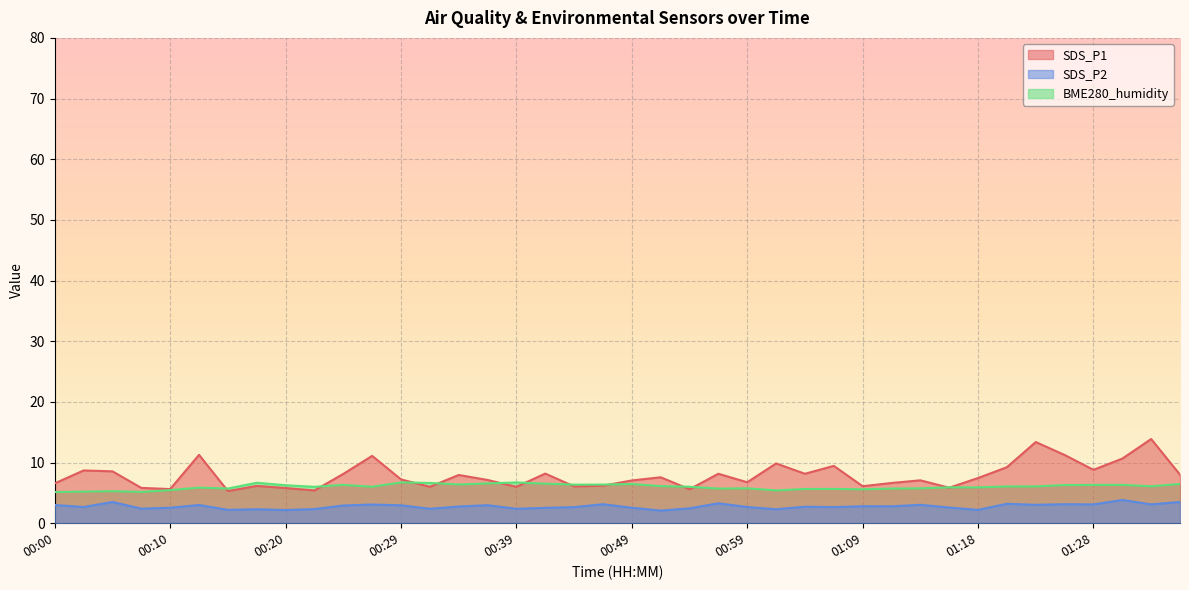

What is the maximum value shown in the chart?

13.9